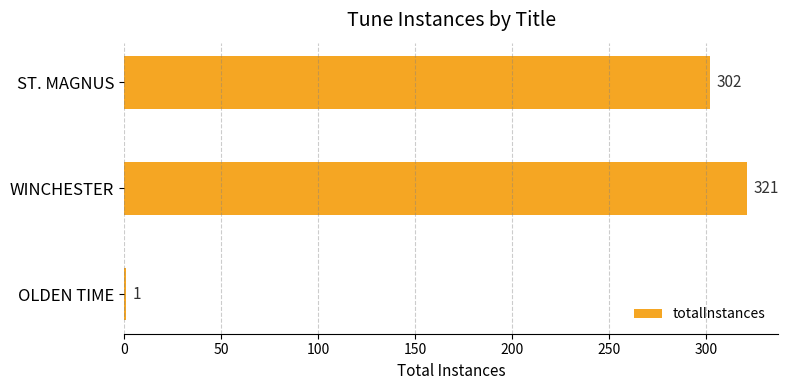

Does the chart contain stacked bars?

No